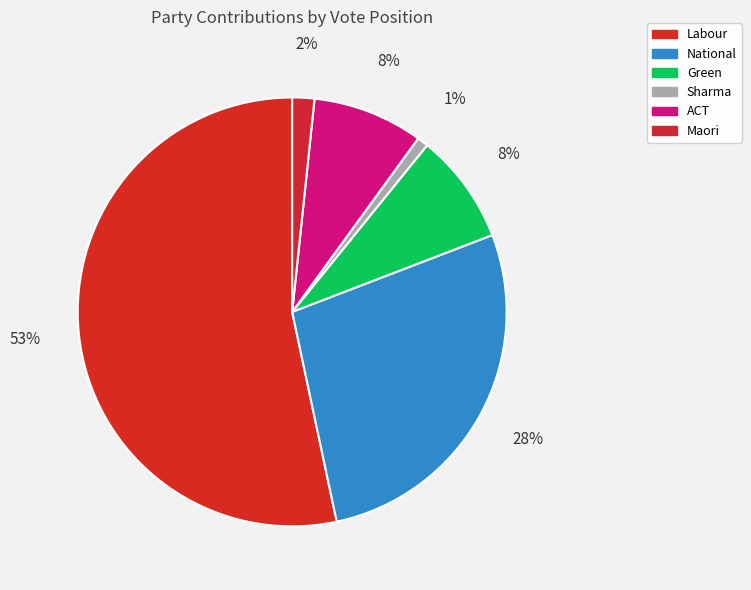

Which category has the smallest portion of the pie?

Gaurav Sharma (Yes, 1)